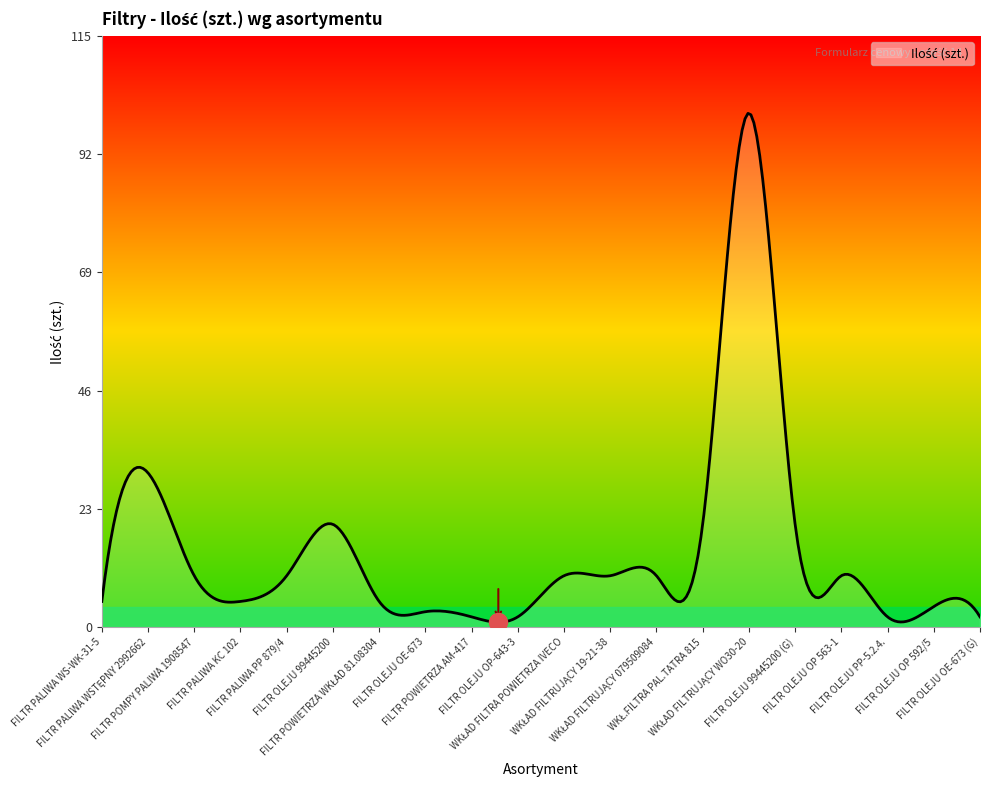

What is the maximum value shown in the chart?

99.9